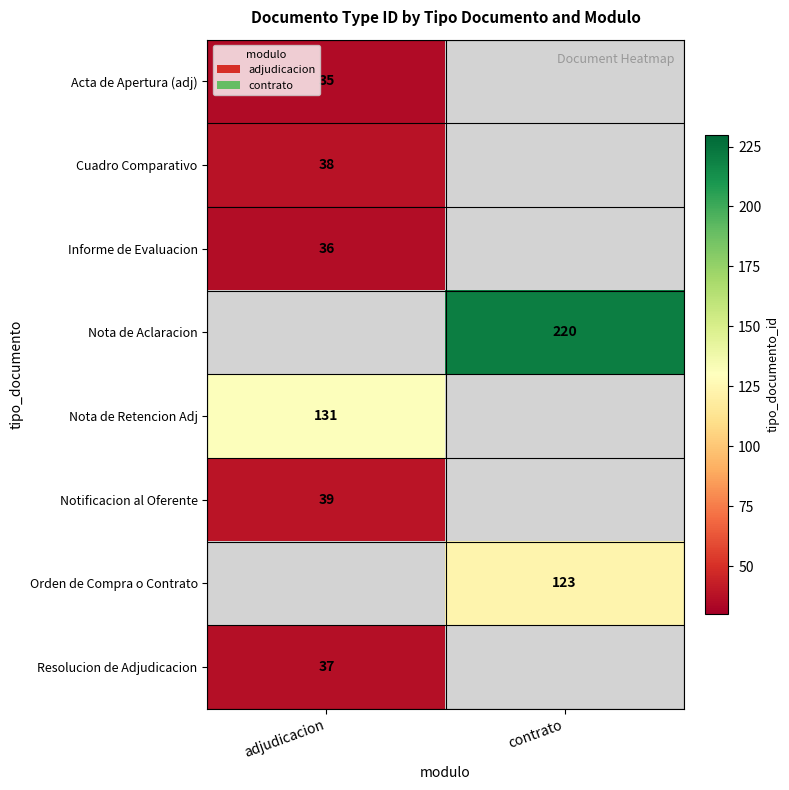

True or false: Nota de Retencion Adj has a value of 131 at adjudicacion.

True